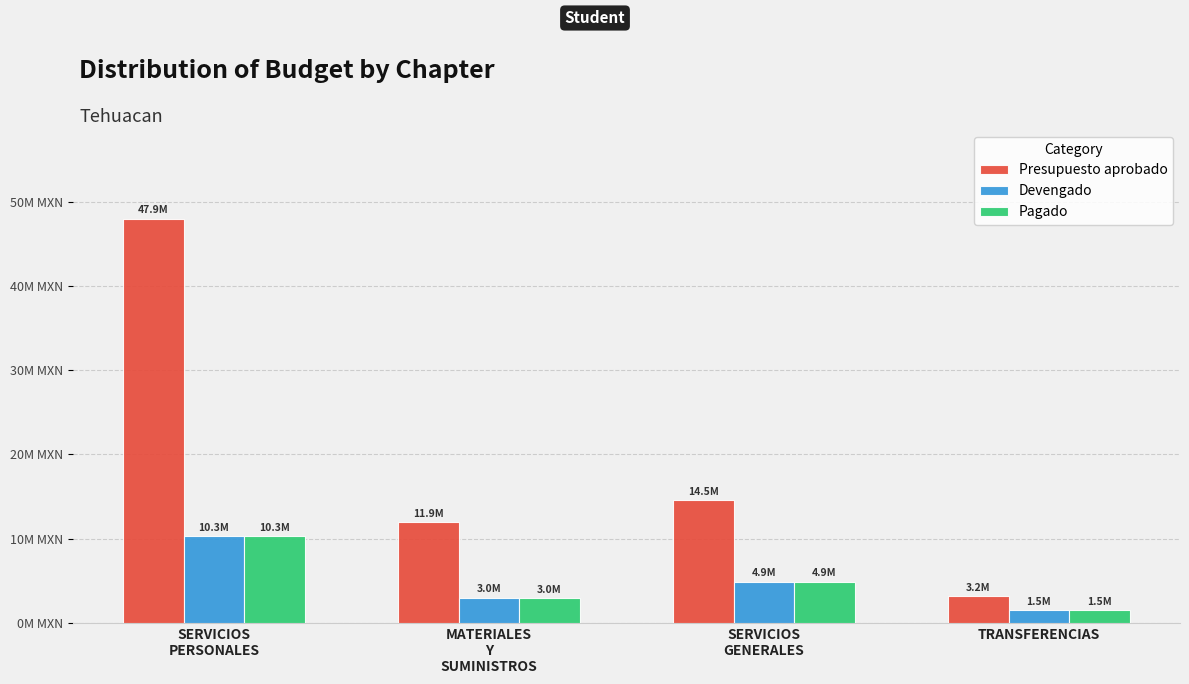

At which label is Pagado closest to 5887315?

SERVICIOS
GENERALES